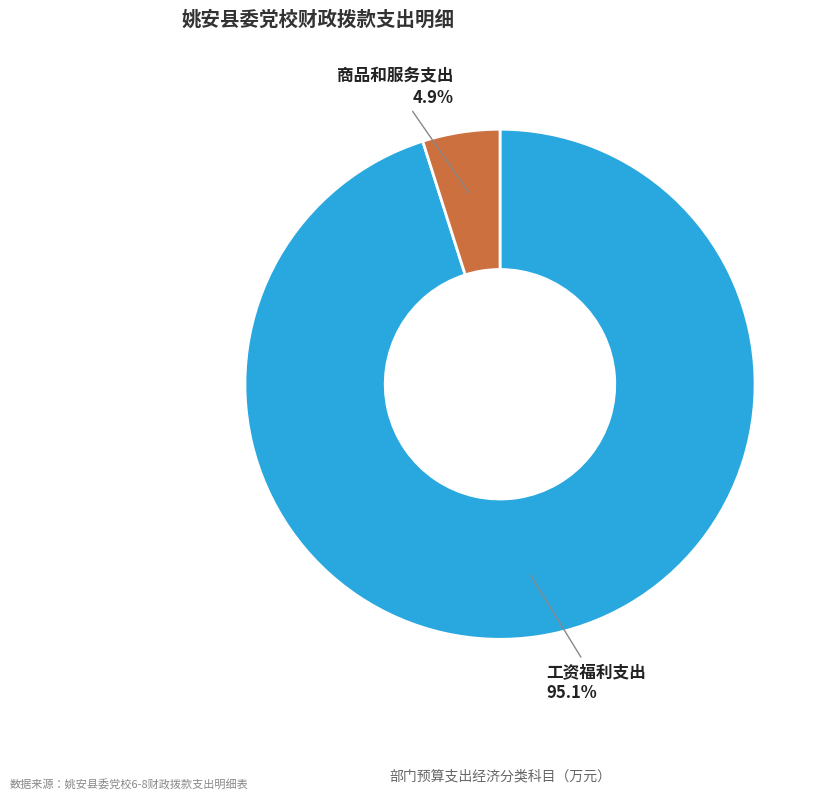

Does any single category account for the majority?

Yes